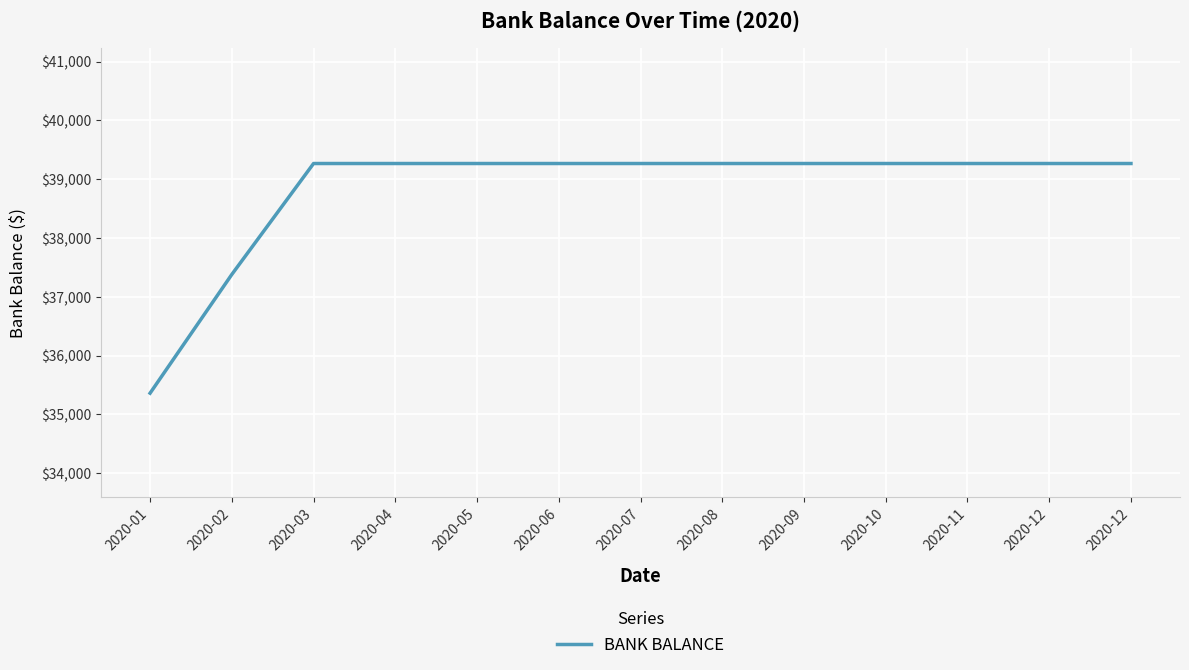

What is the value of the 12th point from the left?

39265.9